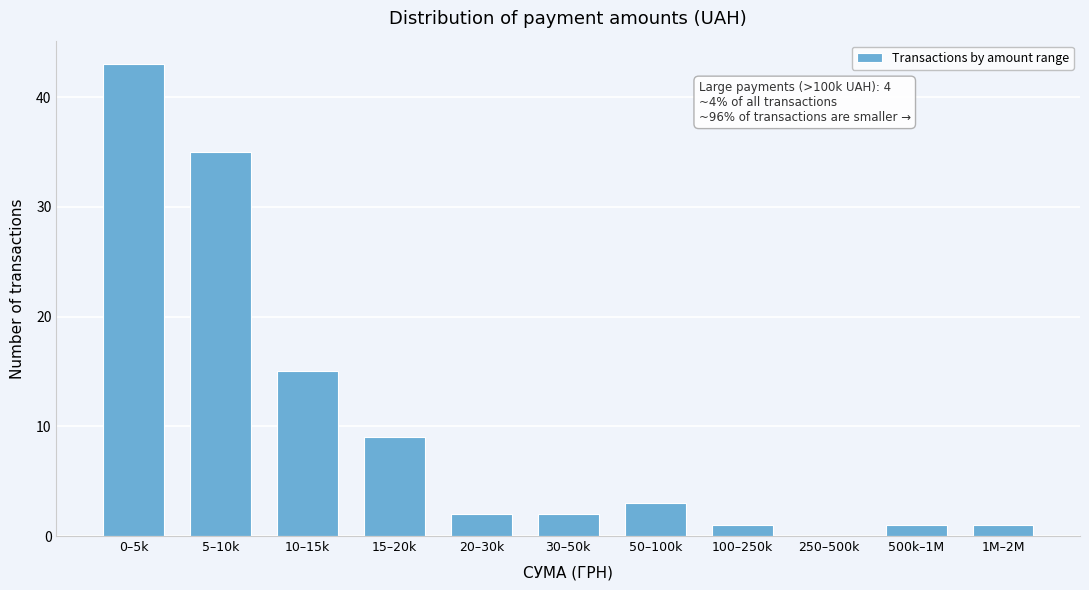

Reading left to right, extract all data points from this chart.

0–5k=43	5–10k=35	10–15k=15	15–20k=9	20–30k=2	30–50k=2	50–100k=3	100–250k=1	250–500k=0	500k–1M=1	1M–2M=1